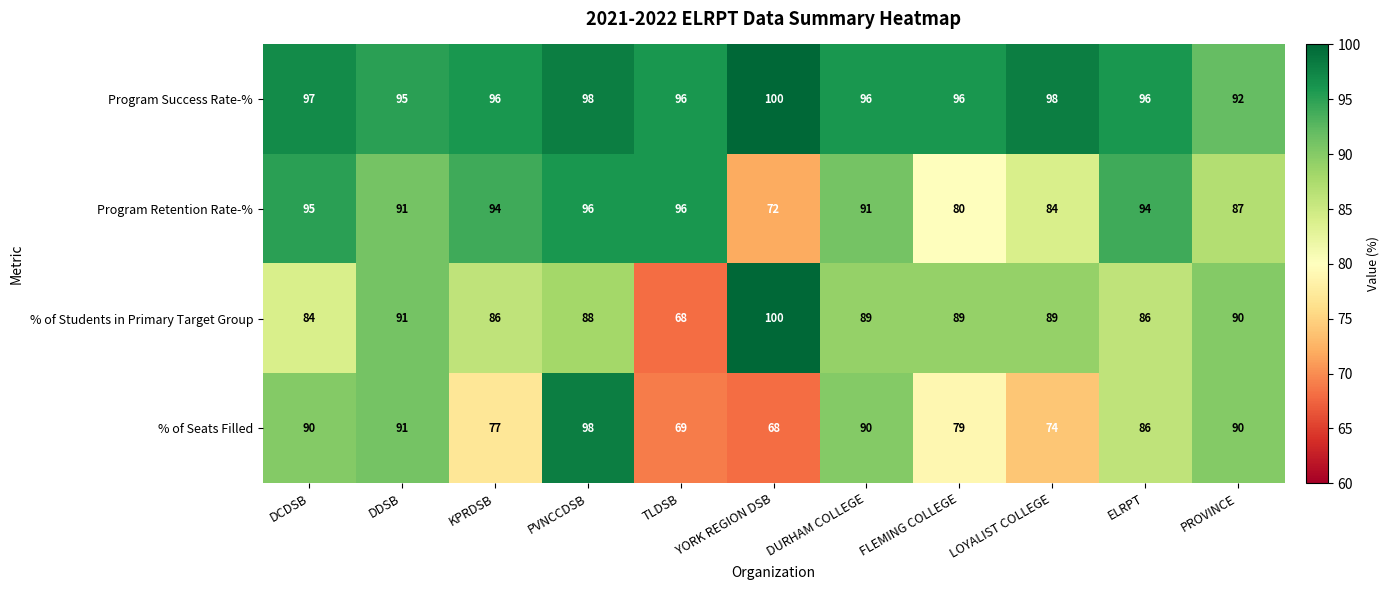

Which series changed the most between DCDSB and PROVINCE?

Program Retention Rate-%